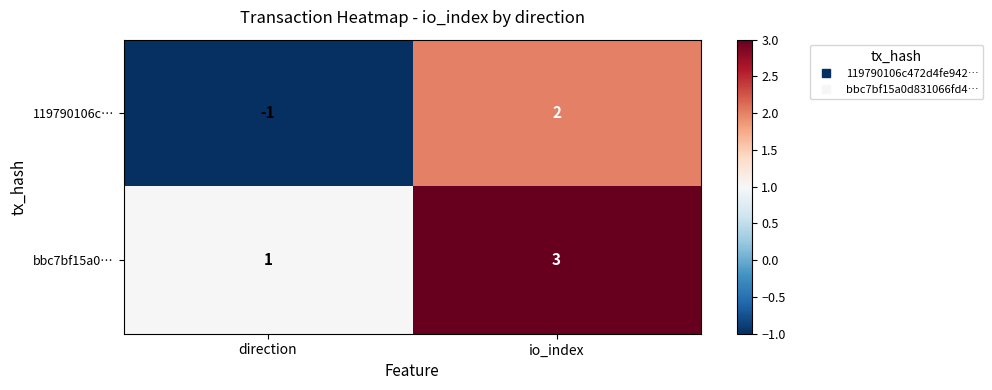

Reading right to left, extract all data points from this chart.

119790106c…: io_index=2	direction=-1
bbc7bf15a0…: io_index=3	direction=1